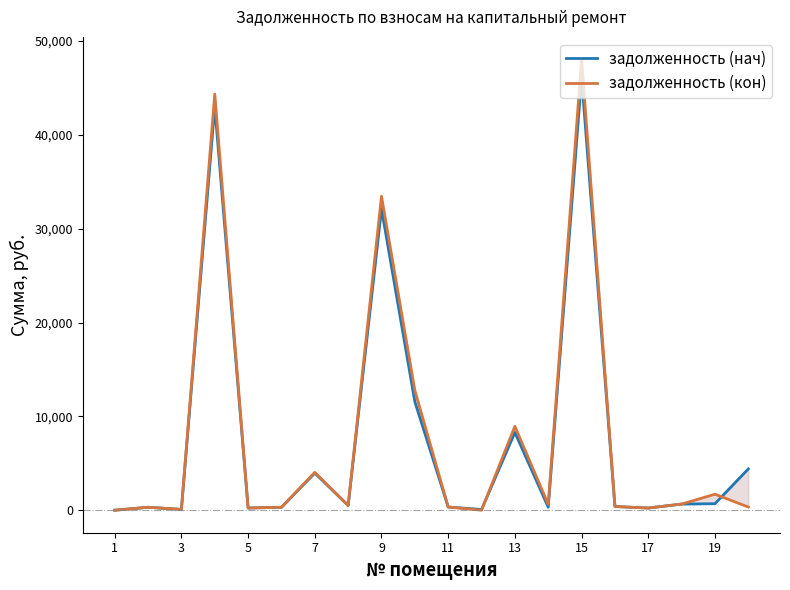

List the series in order of their overall mean, highest first.

задолженность (кон), задолженность (нач)